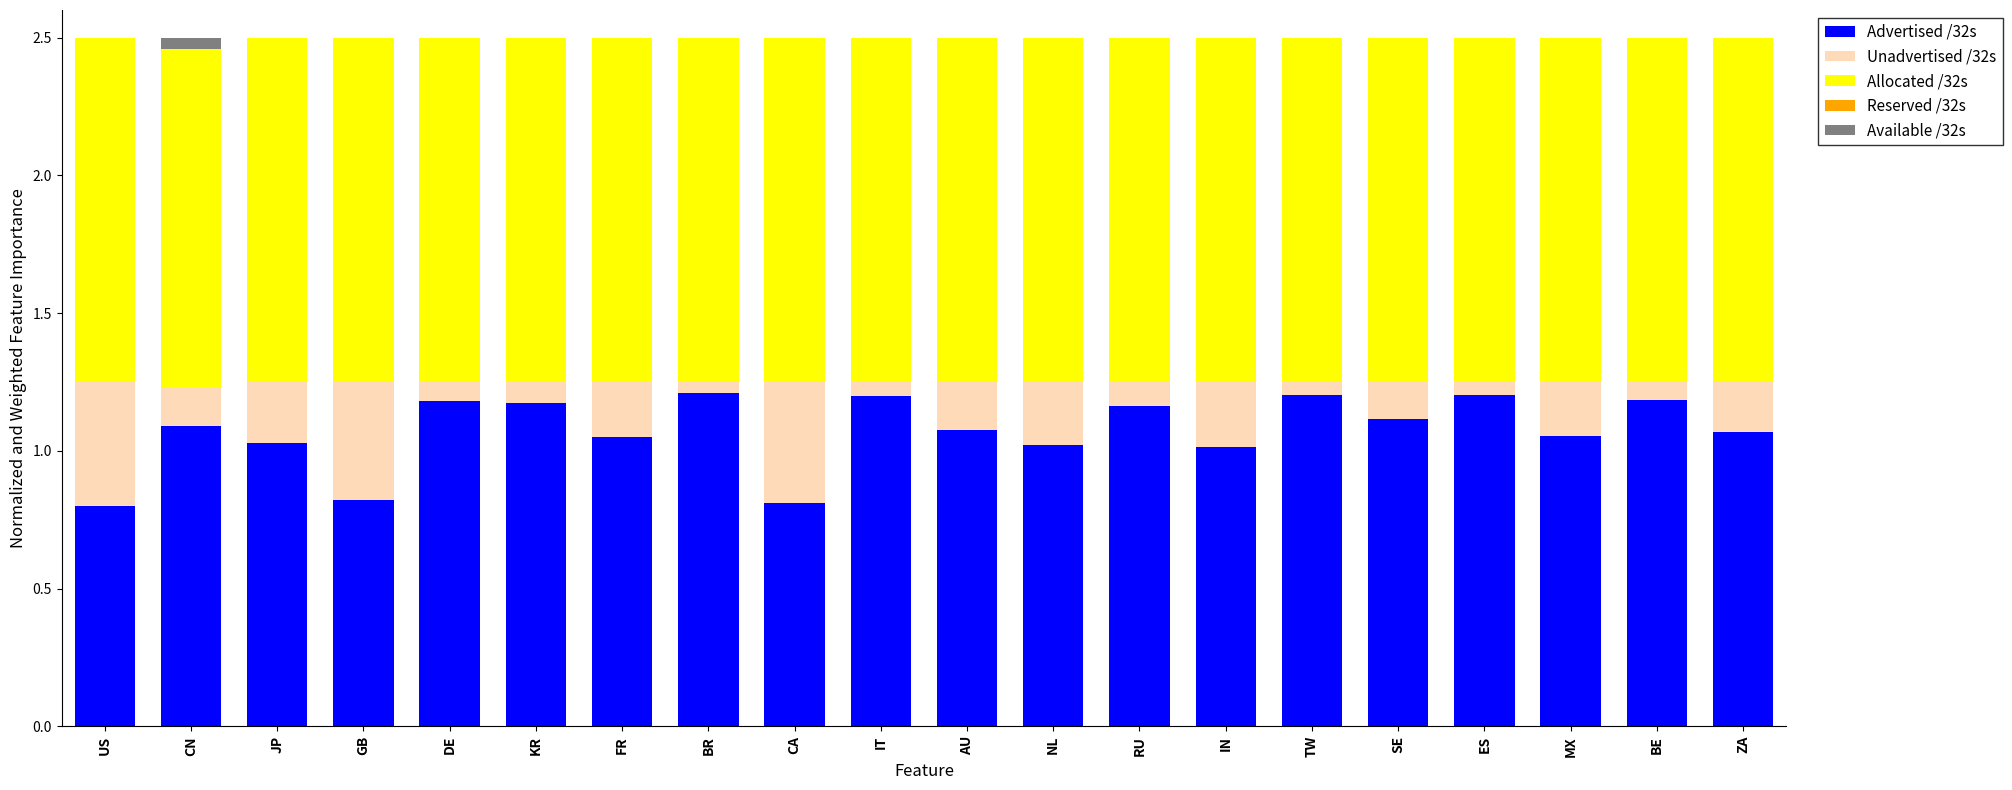

What is the total value across all series at FR?

2.5